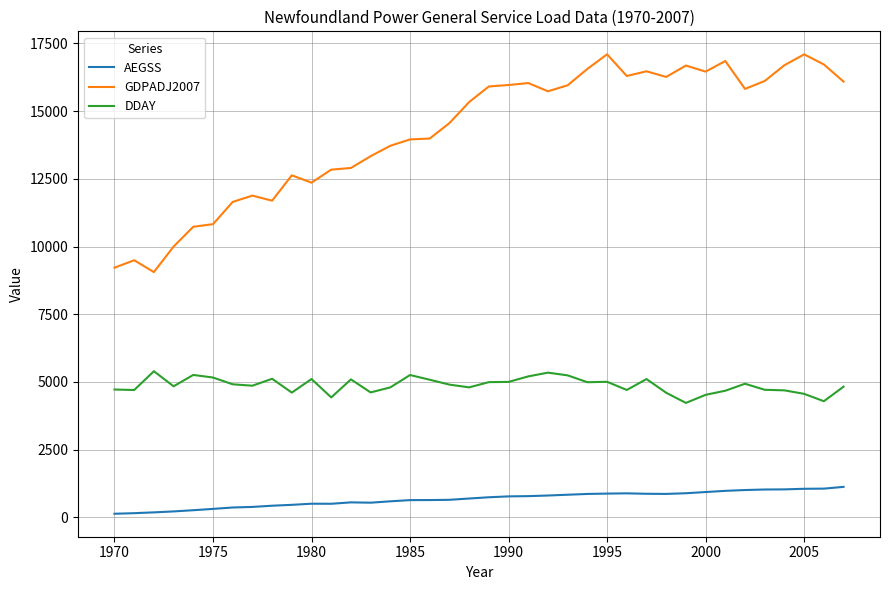

True or false: DDAY has more than 2 points higher than both neighbors.

True